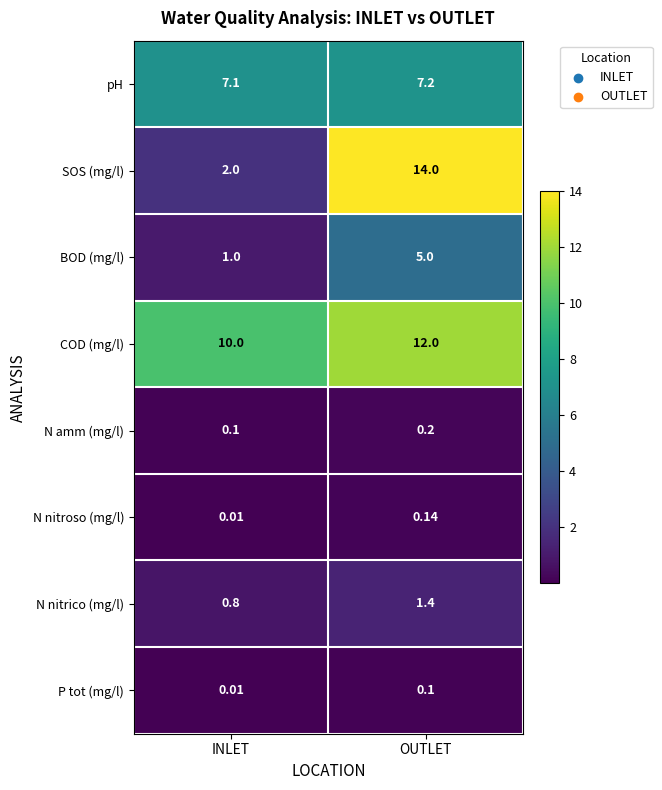

Which category has the highest value in the COD (mg/l) series?

OUTLET